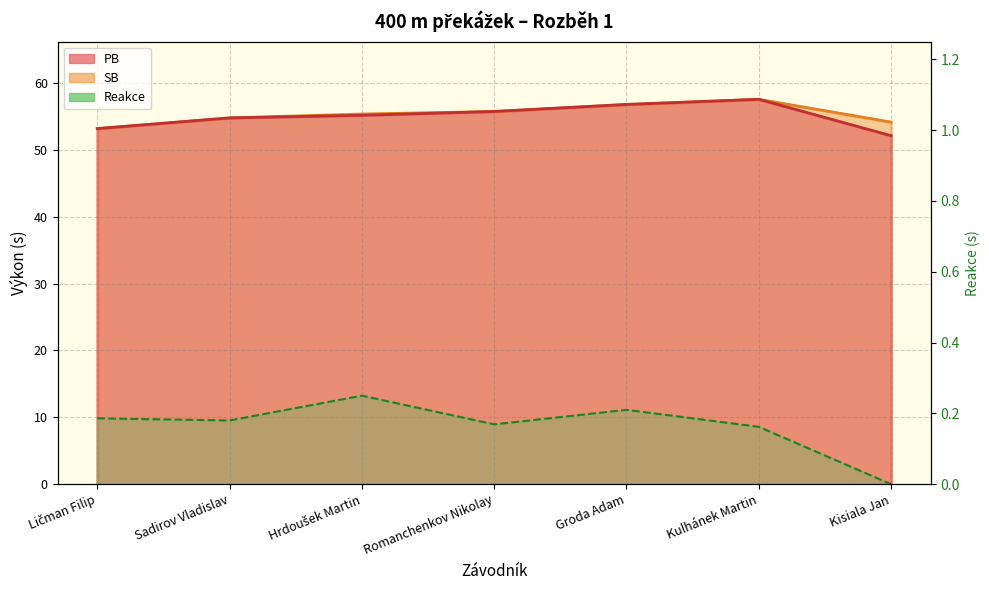

How many series are shown in this chart?

3